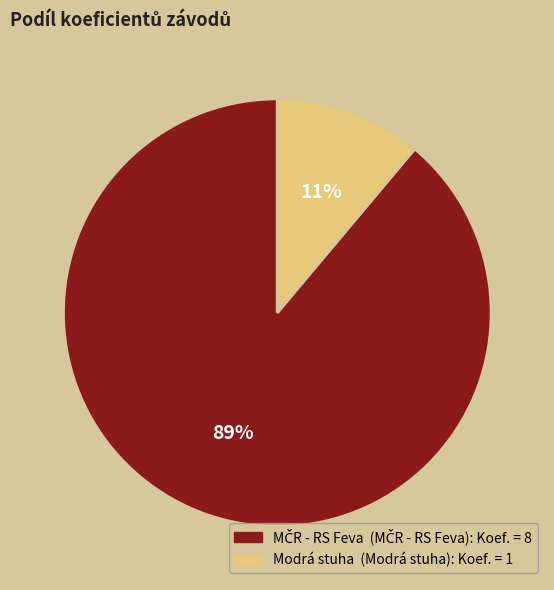

Count the number of slices in the pie.

2